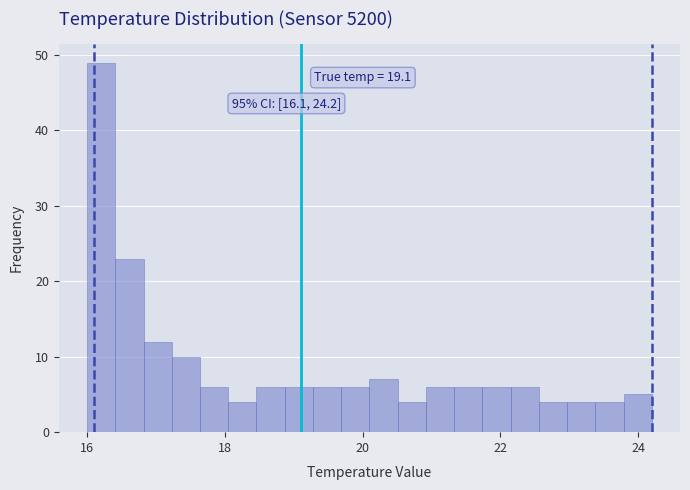

Around what value on the x-axis is the tallest bar? Give the approximate position of its centre, as read against the axis.

16.2